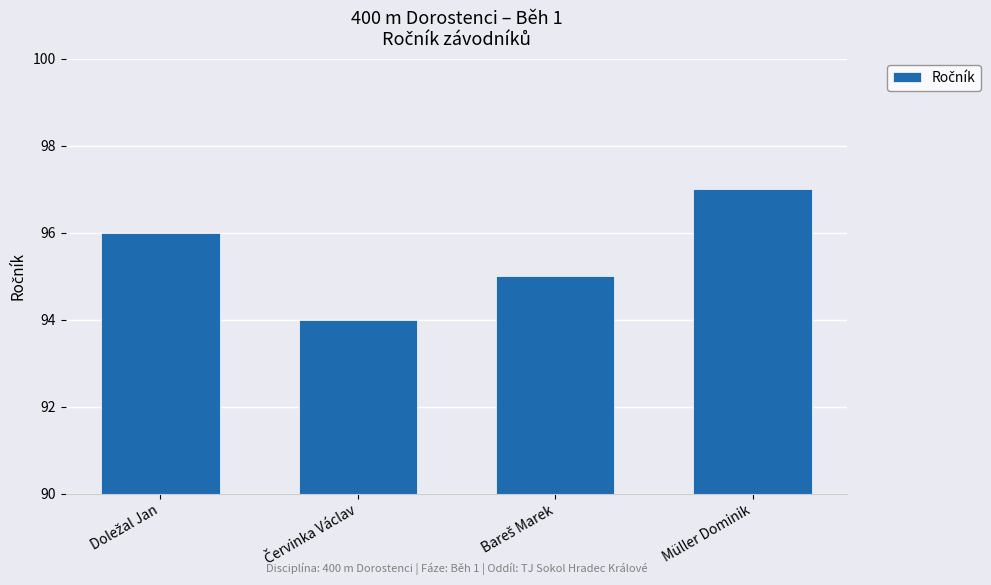

What is the sum of all values?

382